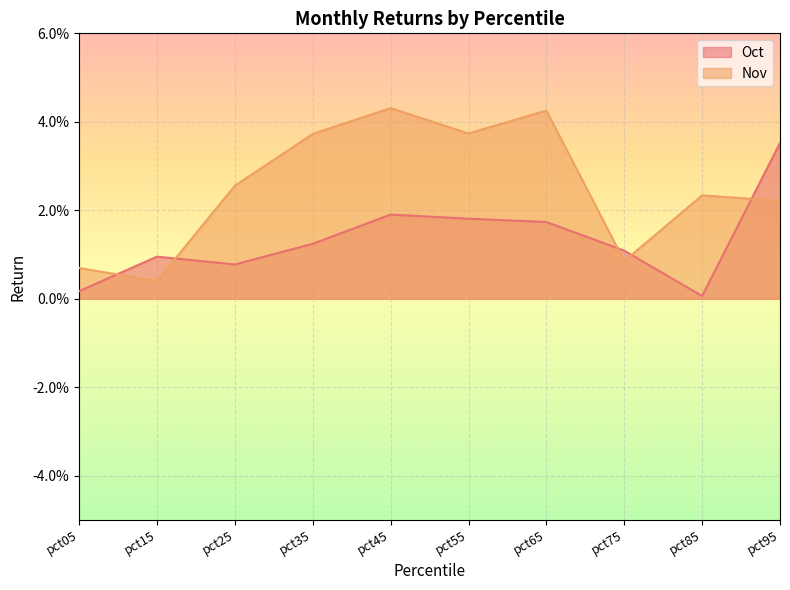

Which series has the largest total across all categories?

Nov